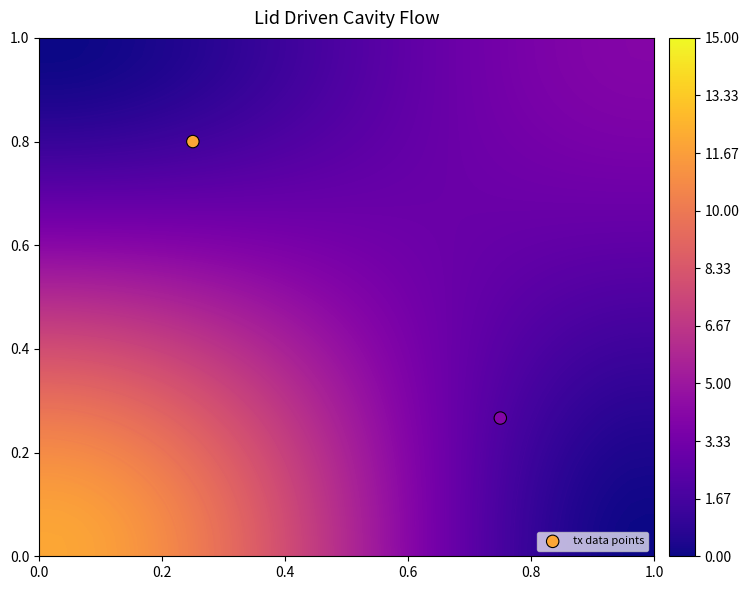

Is the value of 059cd1fd454c1947bdbf19b7cd45f6fd69589ae at direction greater than the value of 13fee802ab9320d9b705f5f573d5e224464dad6 at direction?

Yes